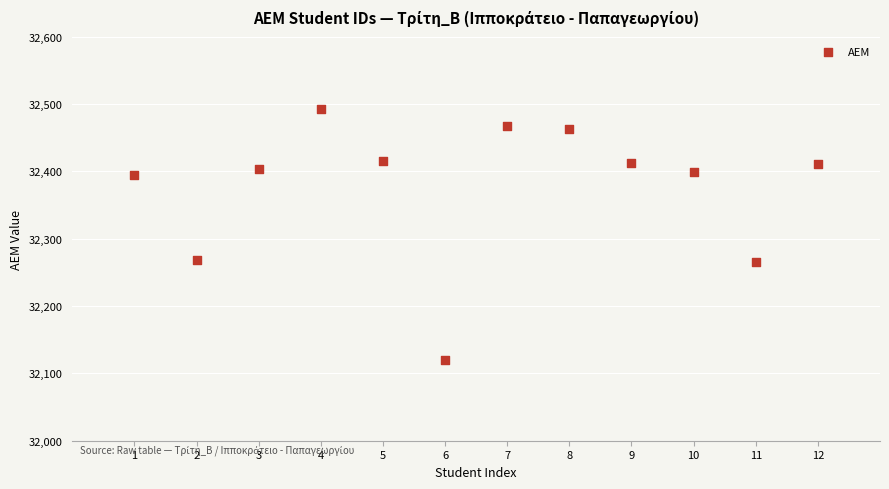

What is the average X value?

6